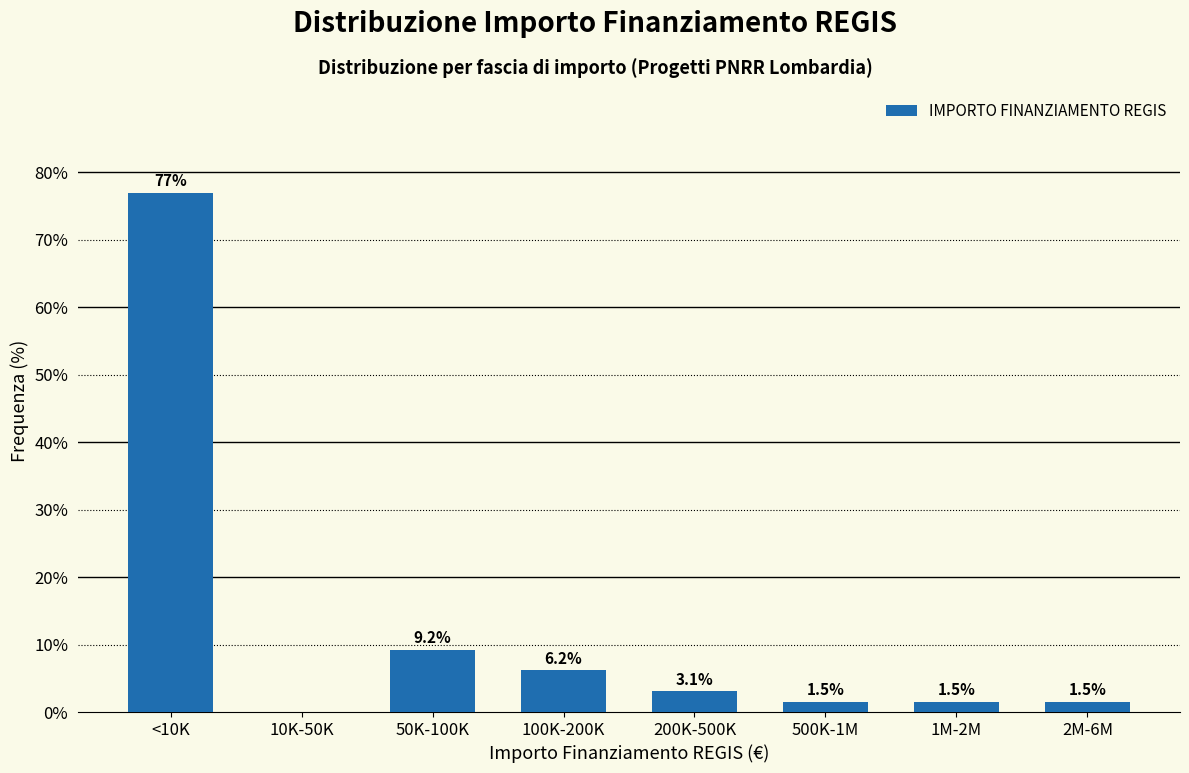

Reading left to right, what are all the values shown in this chart?

<10K=76.9	10K-50K=0.0	50K-100K=9.2	100K-200K=6.2	200K-500K=3.1	500K-1M=1.5	1M-2M=1.5	2M-6M=1.5